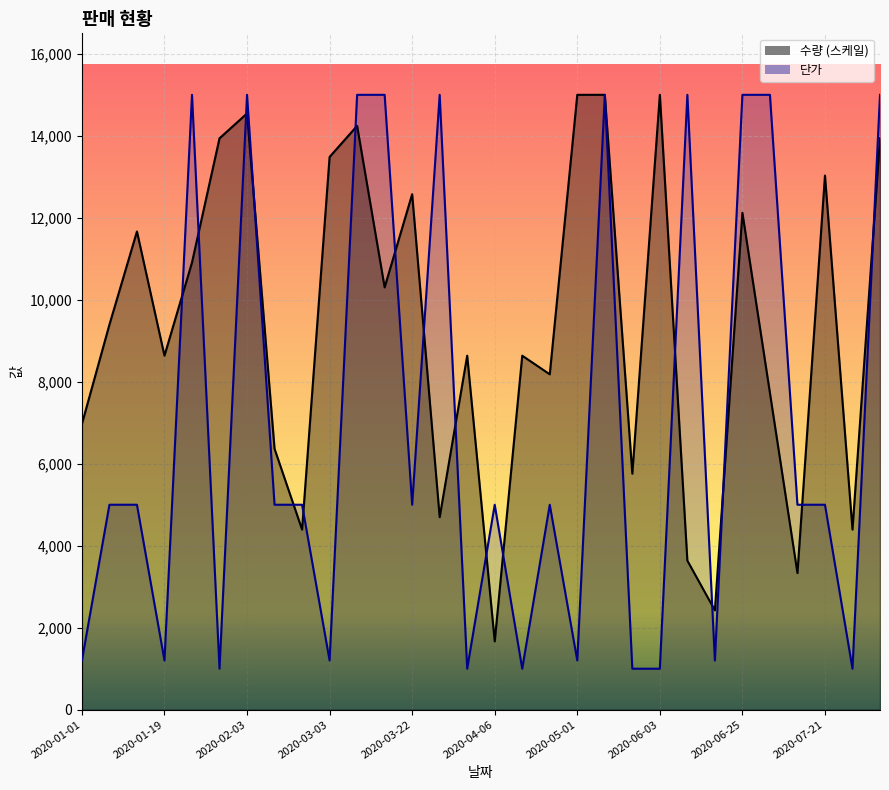

Which has a higher value, 2020-04-27 or 2020-05-01?

2020-05-01